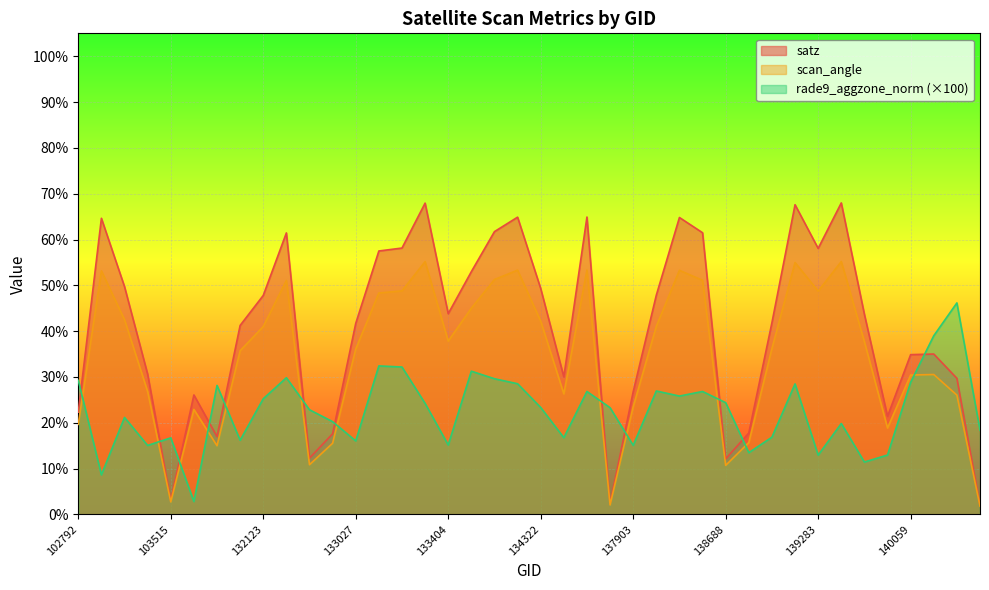

True or false: scan_angle has a value of 27.7 at 102792.

False